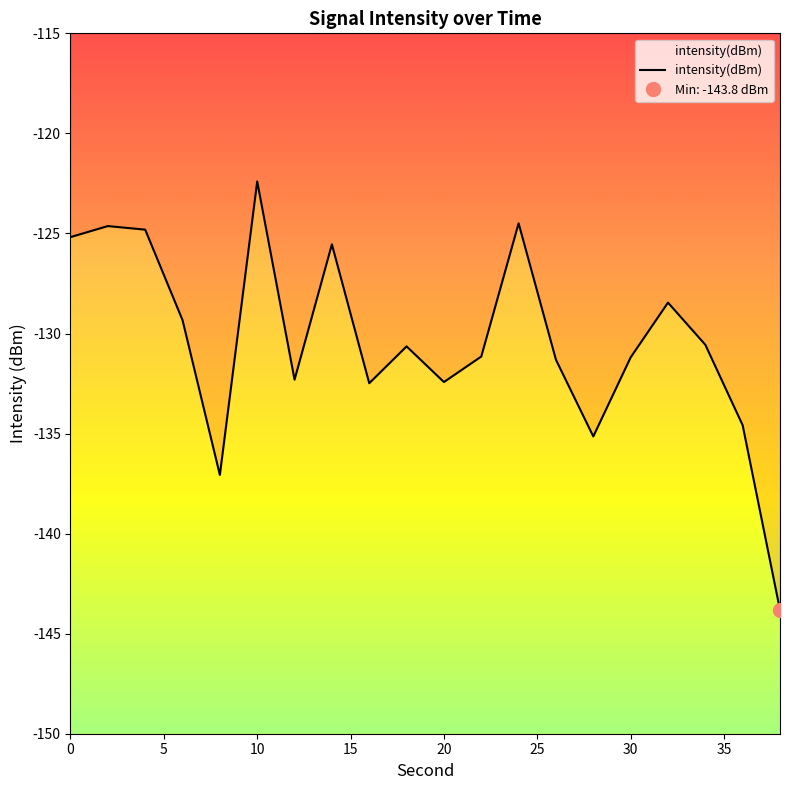

The chart shows a value of -172.9 at 40. True or false?

False